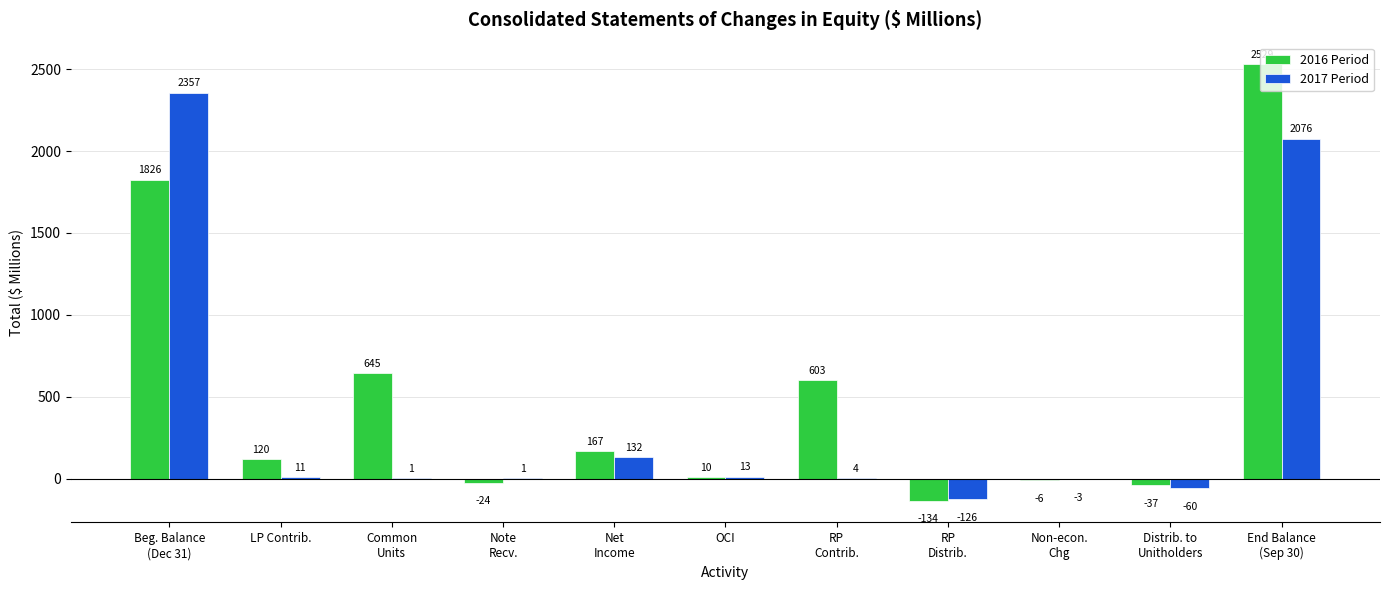

Which series has the largest total across all categories?

2016 Period